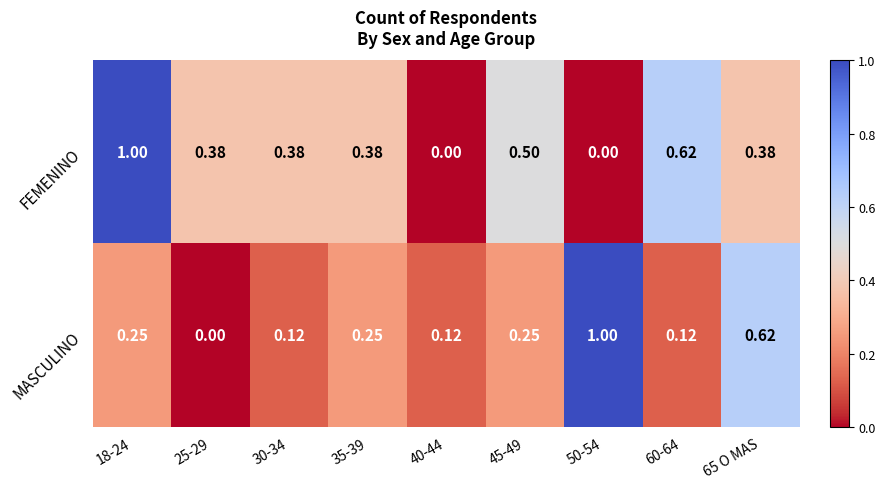

Which series changed the most between 30-34 and 45-49?

MASCULINO